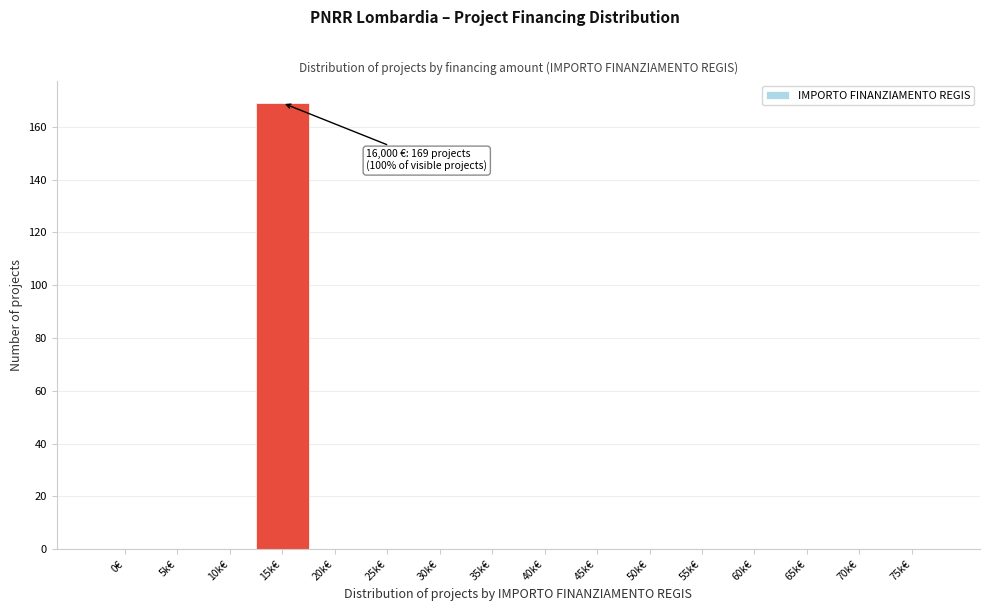

Reading left to right, transcribe all the data shown in this chart.

0€=0	5k€=0	10k€=0	15k€=169	20k€=0	25k€=0	30k€=0	35k€=0	40k€=0	45k€=0	50k€=0	55k€=0	60k€=0	65k€=0	70k€=0	75k€=0